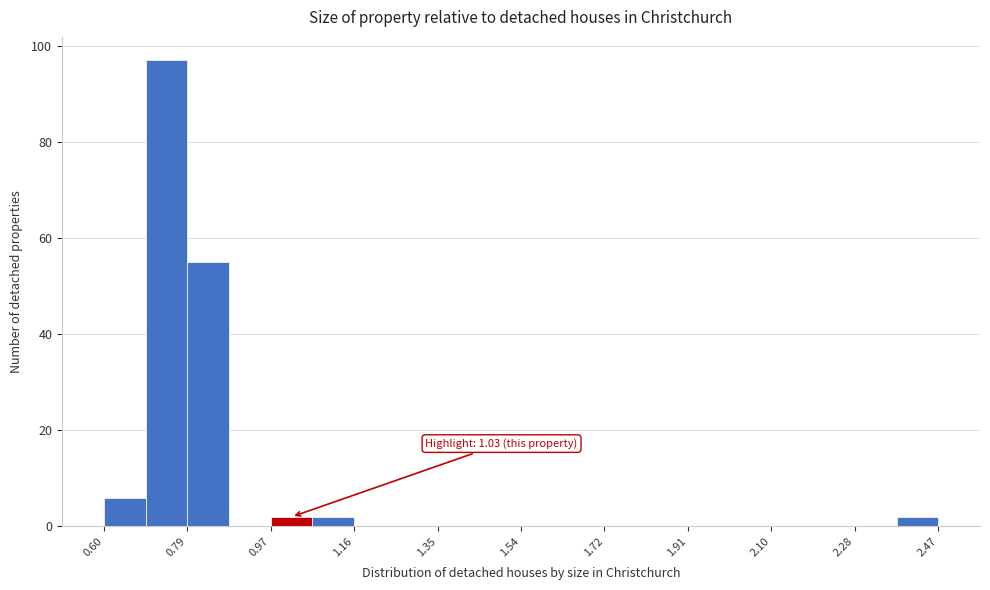

Which range on the x-axis has the tallest bar?

0.70 to 0.78